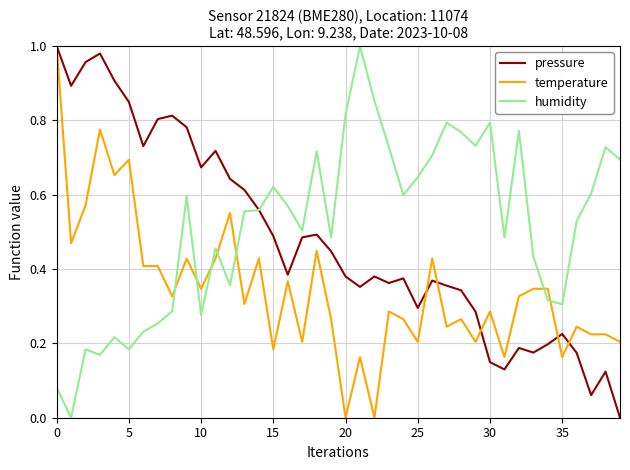

Which series ends up on top after the final intersection of humidity and temperature?

humidity